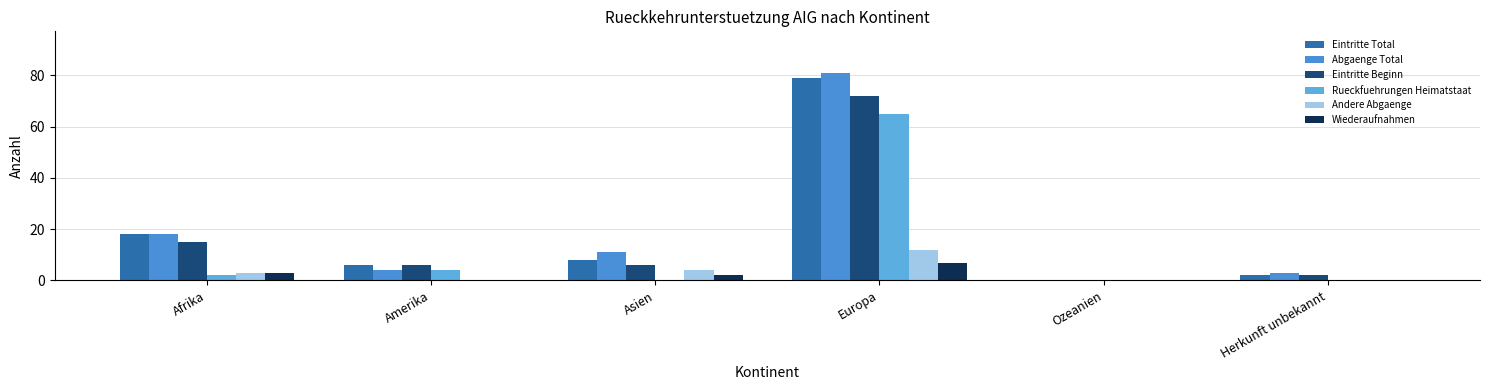

What is the average value of the Rueckfuehrungen Heimatstaat series?

12